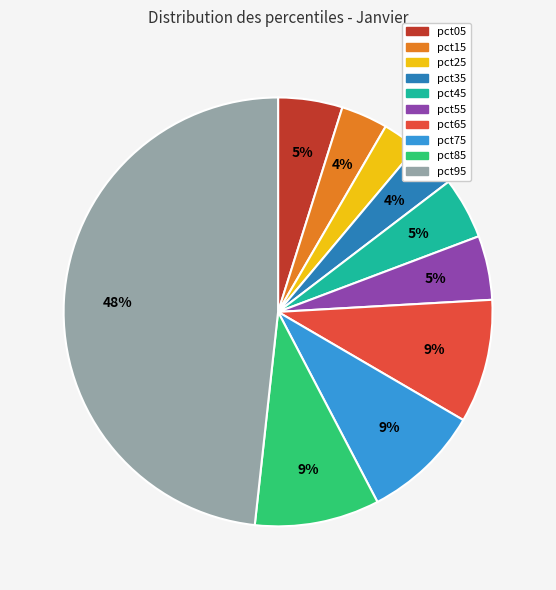

How many segments does this pie chart have?

10